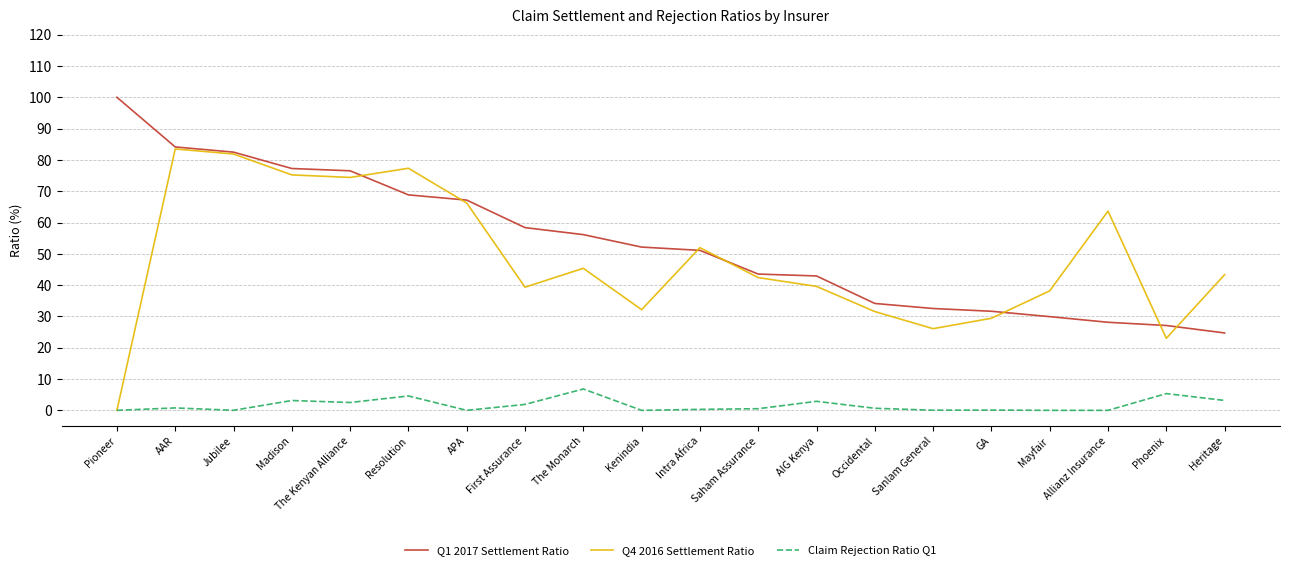

At Heritage, list the series in order from largest to smallest.

Q4 2016 Settlement Ratio, Q1 2017 Settlement Ratio, Claim Rejection Ratio Q1